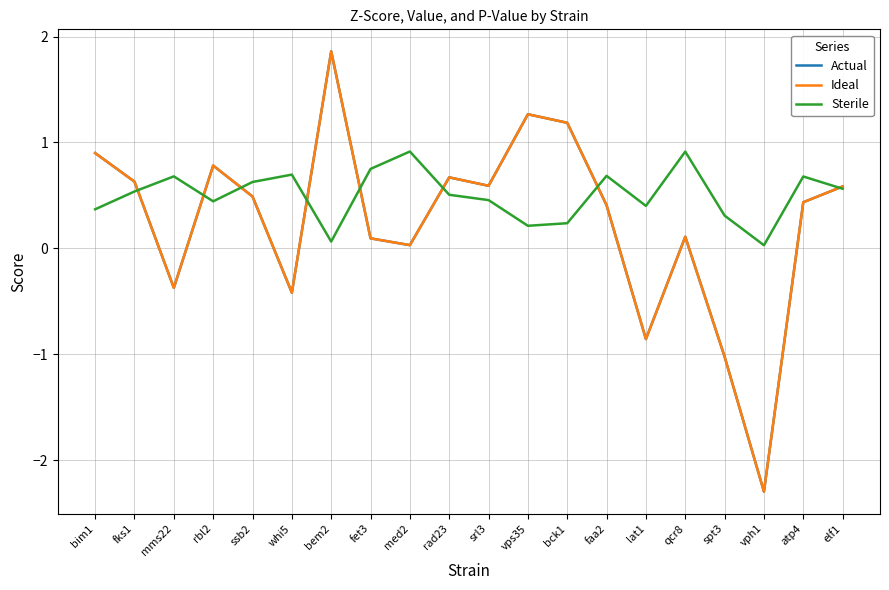

What is the difference between the second highest and minimum values in the Sterile series?

0.9